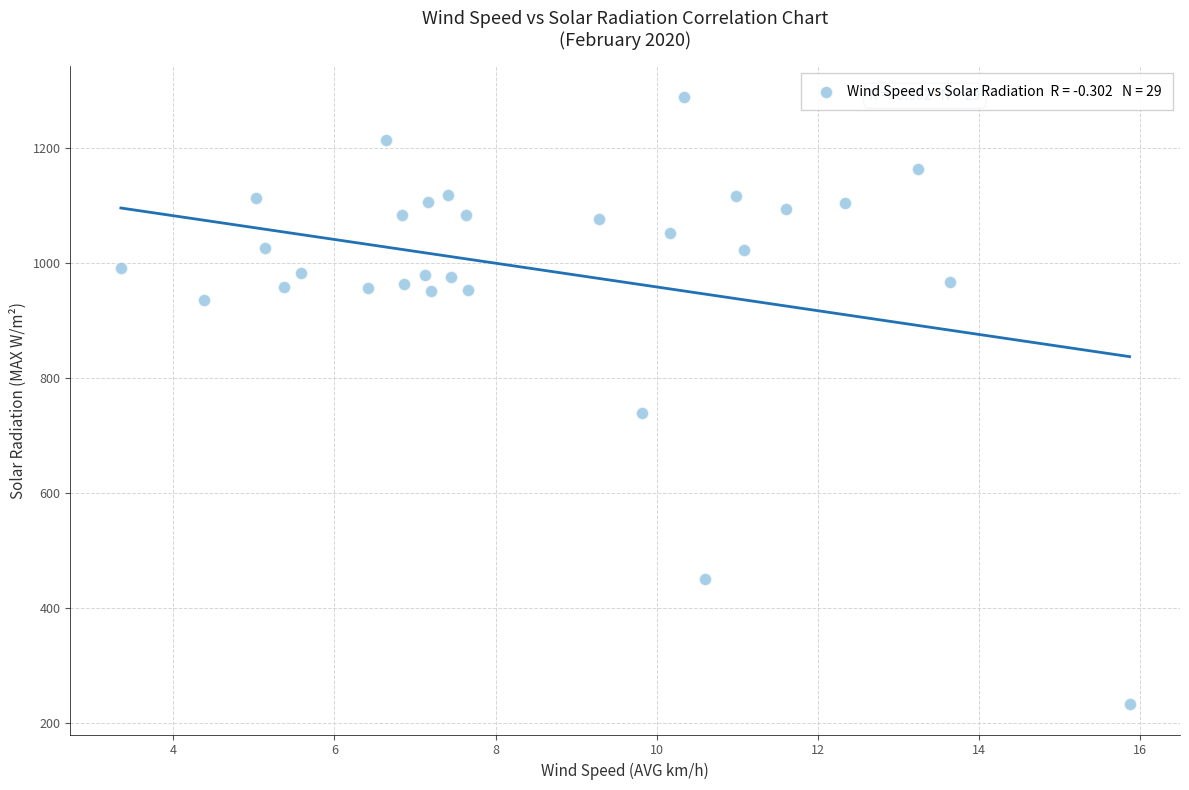

What Y value in the scatter plot is closest to 760?

739.1